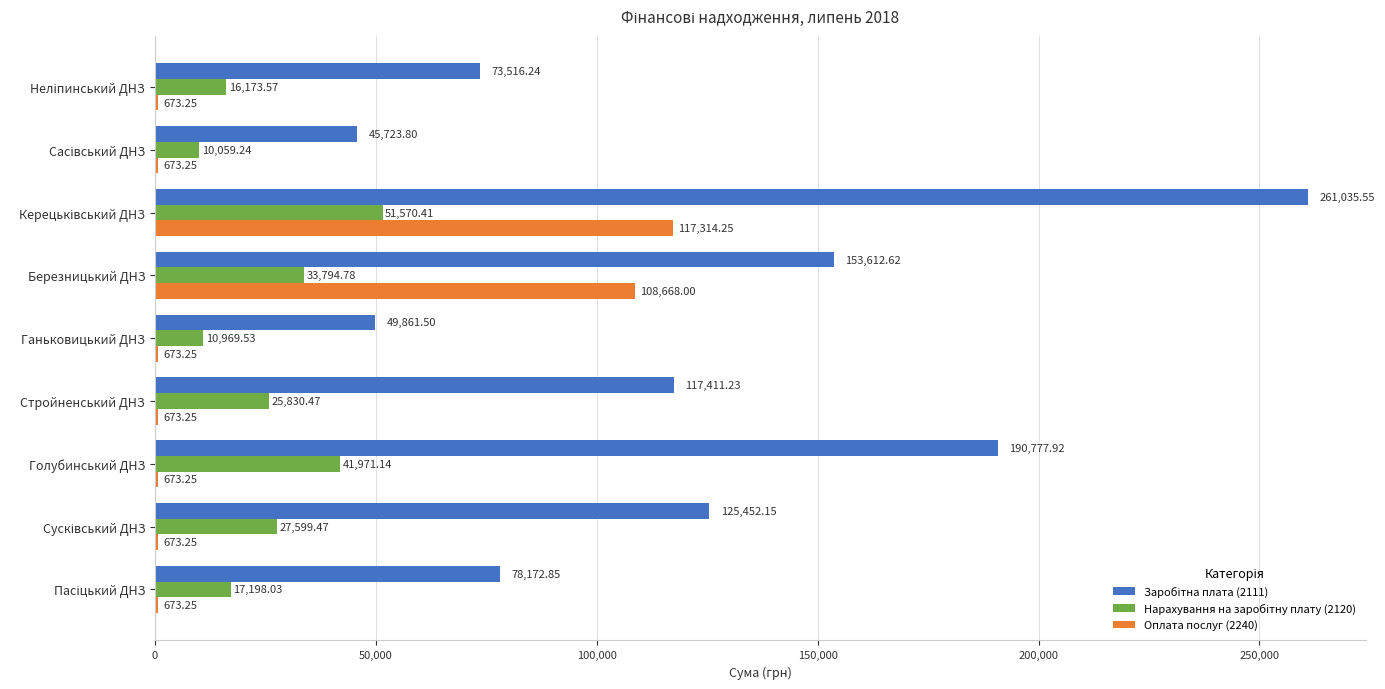

Where is Оплата послуг (2240) nearest to the value 58993?

Березницький ДНЗ